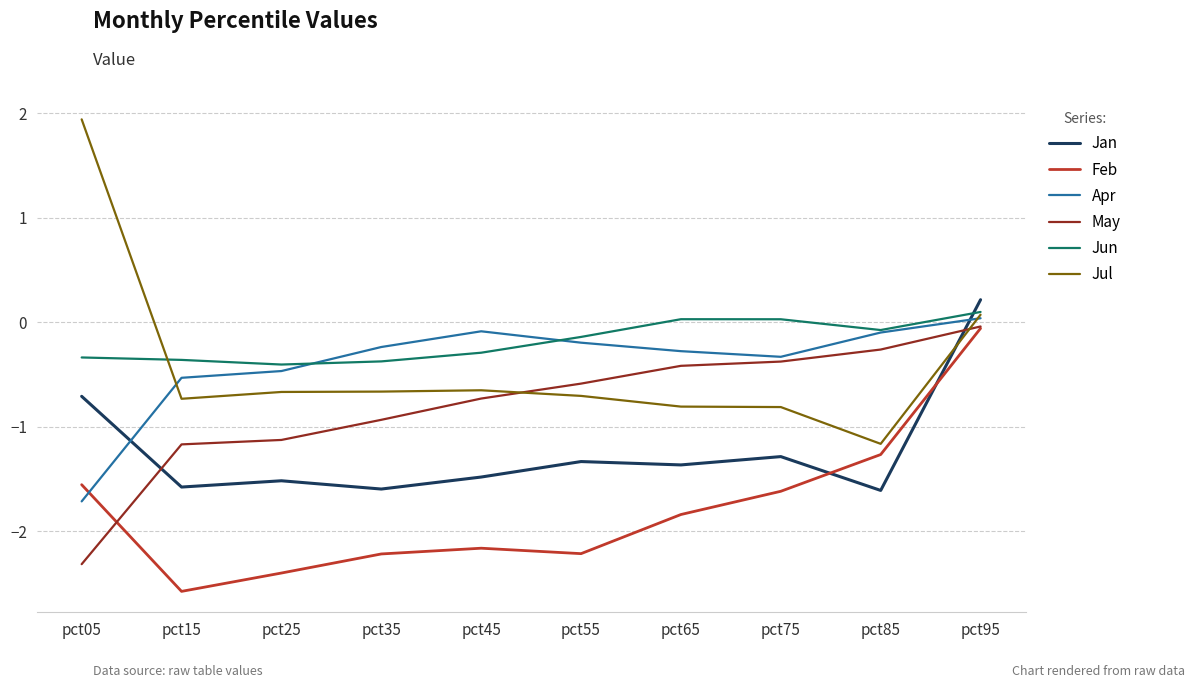

At which label does May reach its peak?

pct95